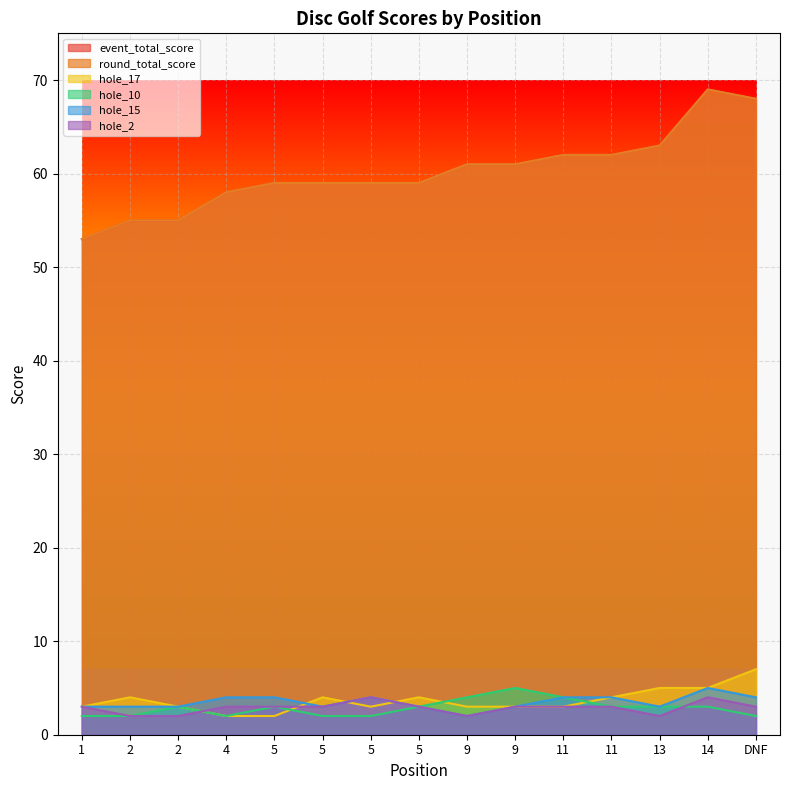

Which has a higher value, 9 or 11?

11